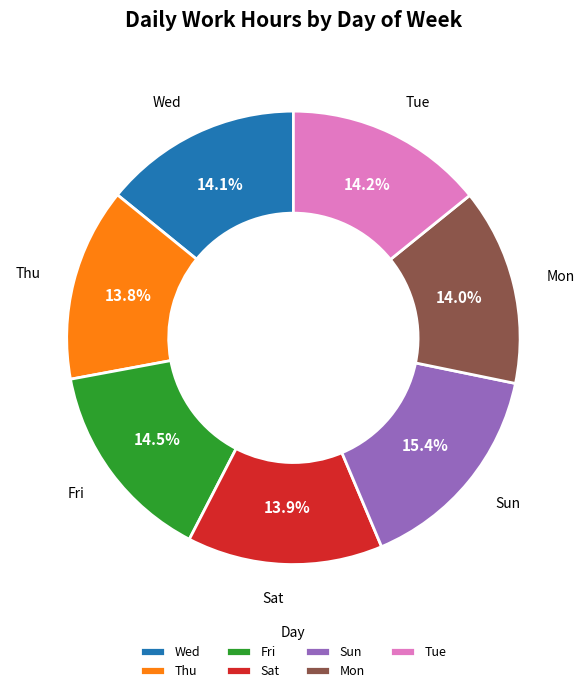

To the nearest percent, what percentage of the pie is Wed?

14%